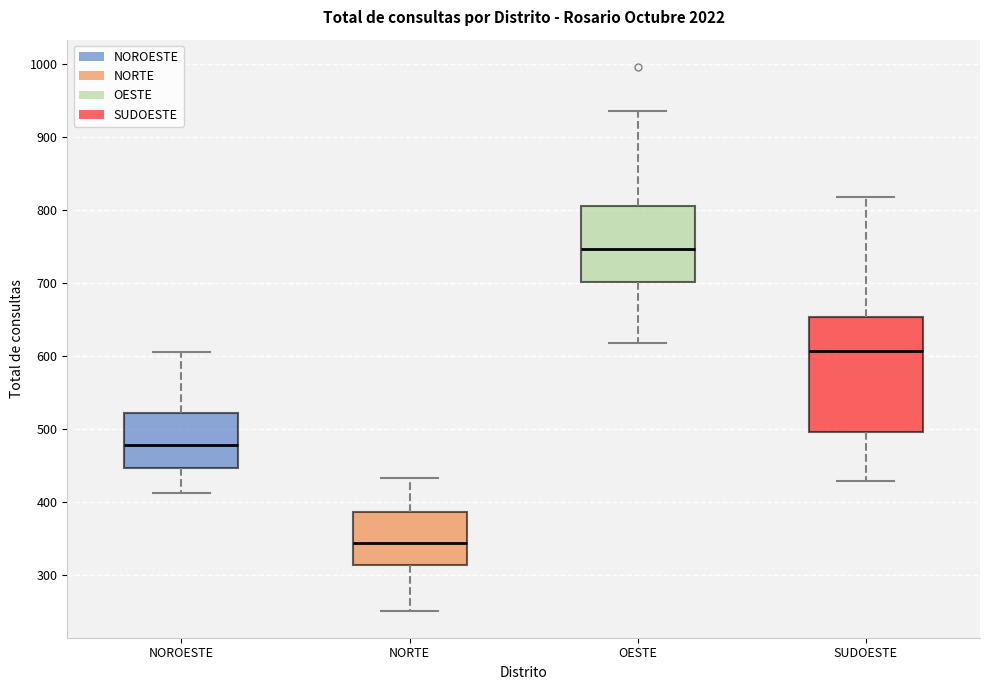

Which box is the tallest, from its lower edge to its upper edge?

SUDOESTE